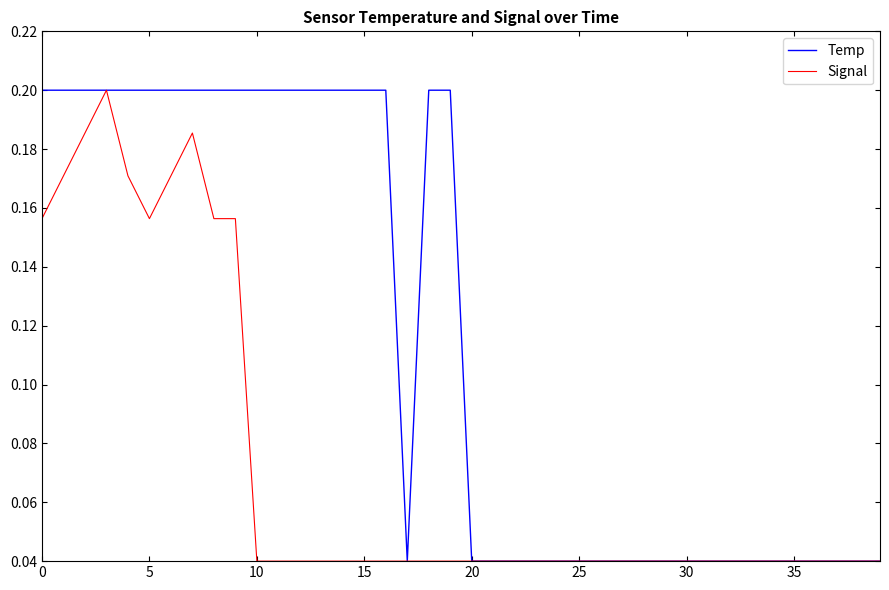

List the series in order of their overall mean, lowest first.

Signal, Temp